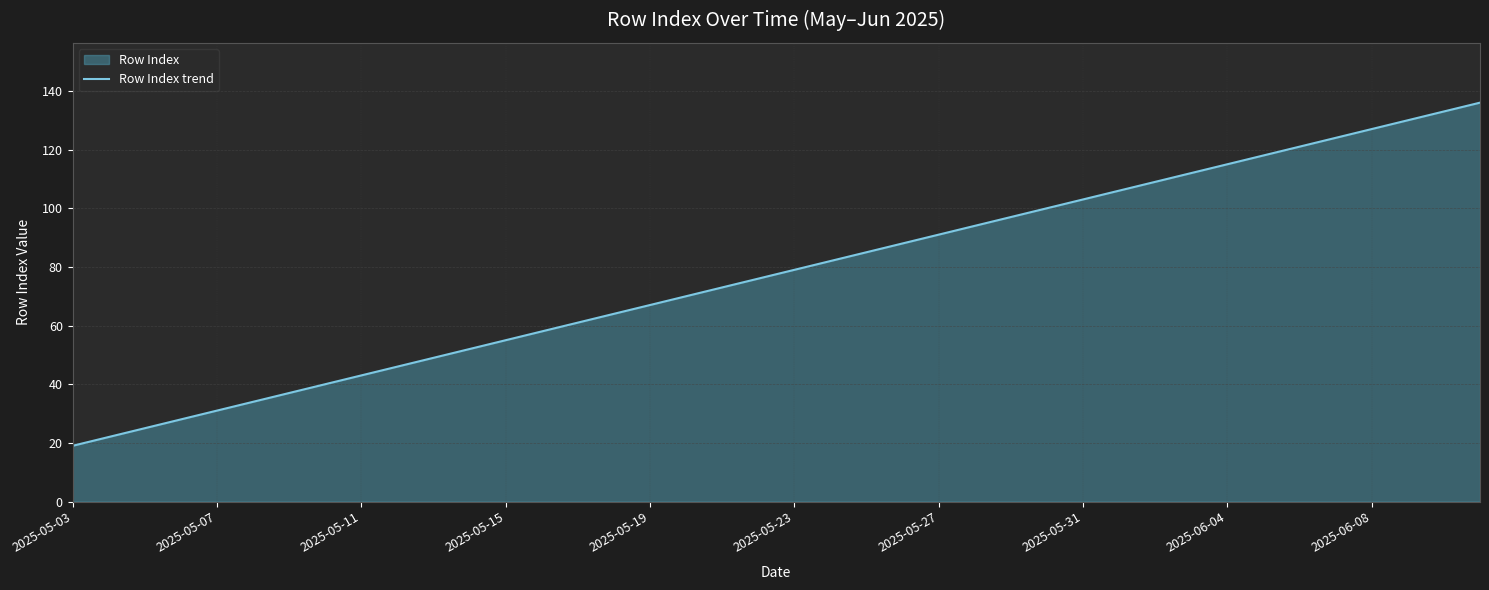

What is the greatest value displayed?

136